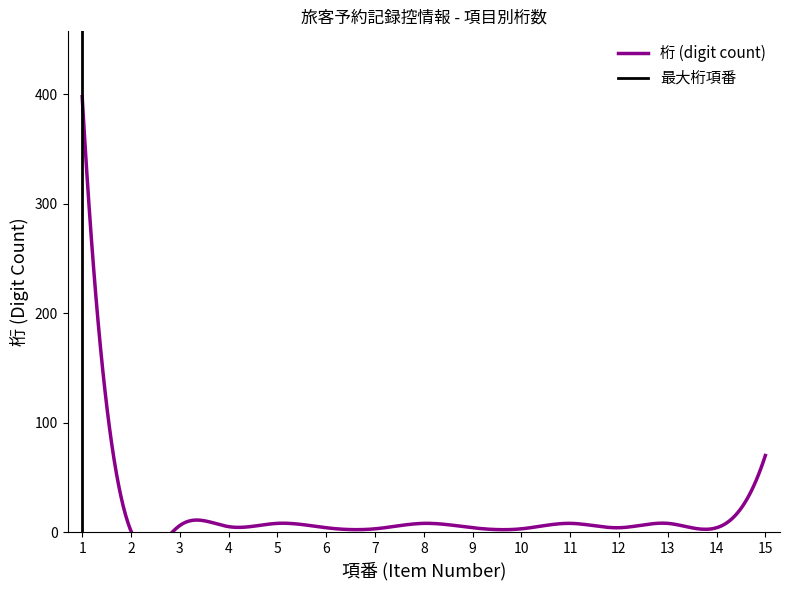

Between 6 and 4, which is larger?

4